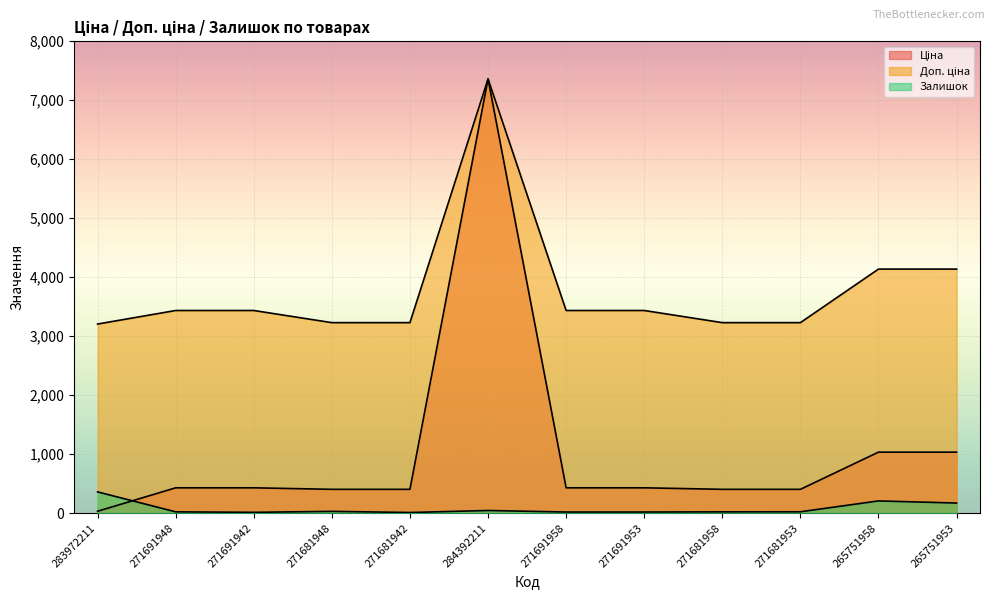

What is the average value of the Доп. ціна series?

3791.0